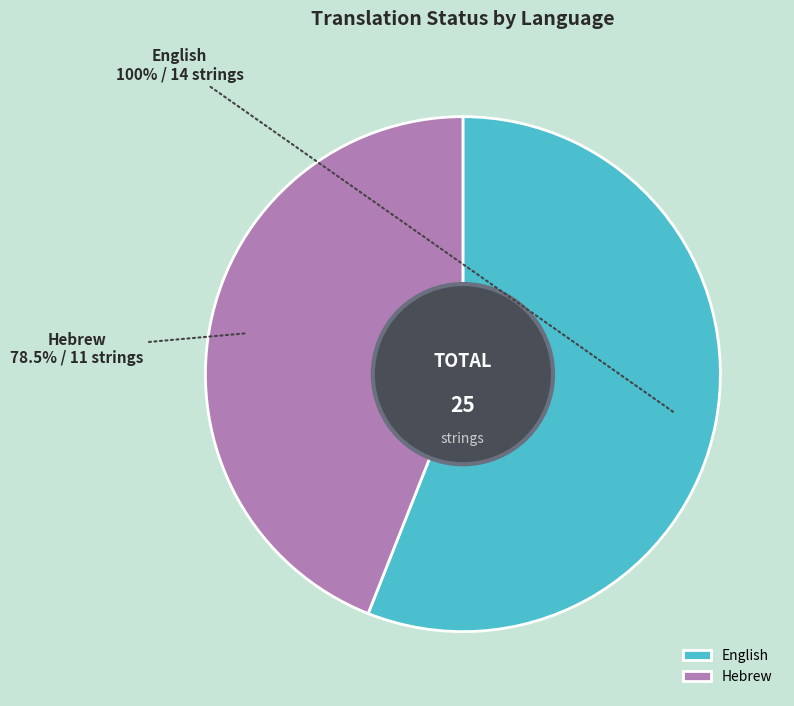

Which slice is the largest?

English